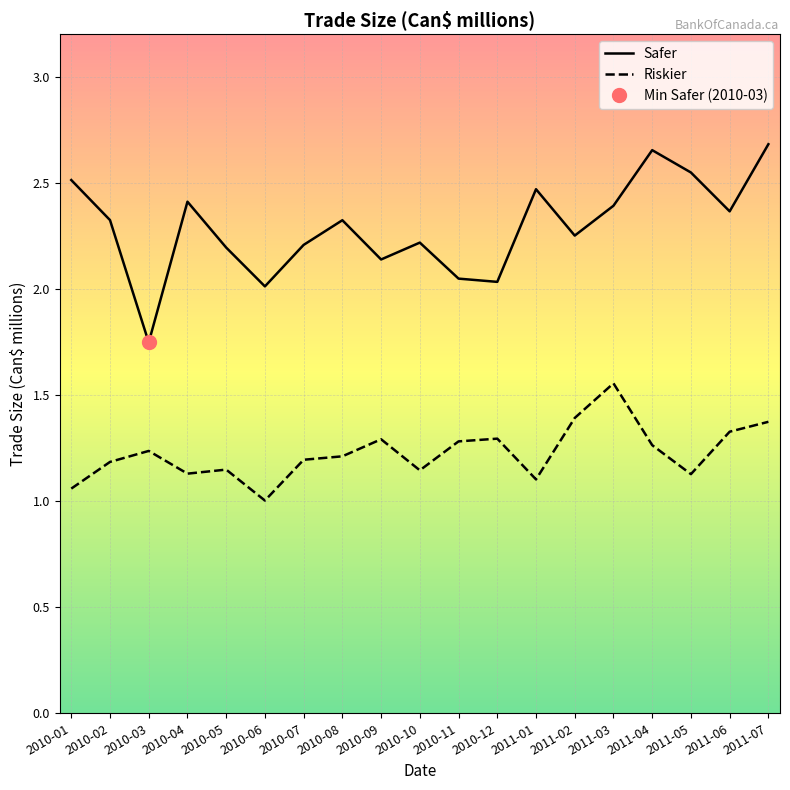

What is the minimum value shown in the chart?

1.0